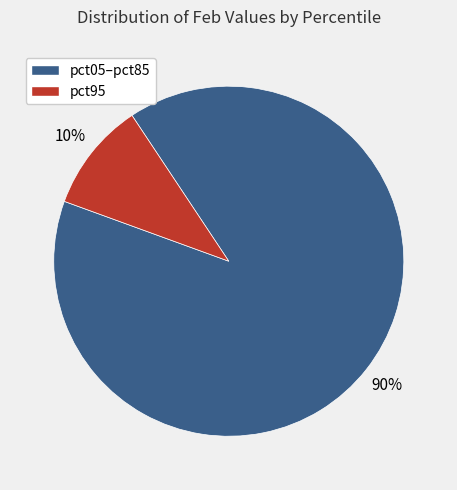

How many slices are in this pie chart?

2